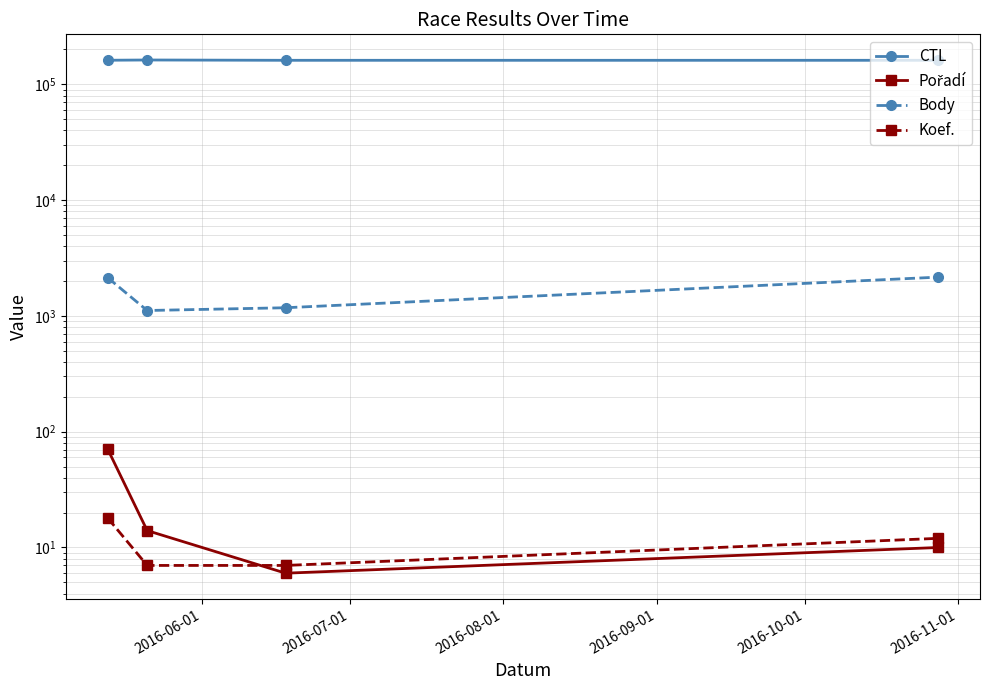

What is the approximate value of CTL at 2016-08-01?

161108